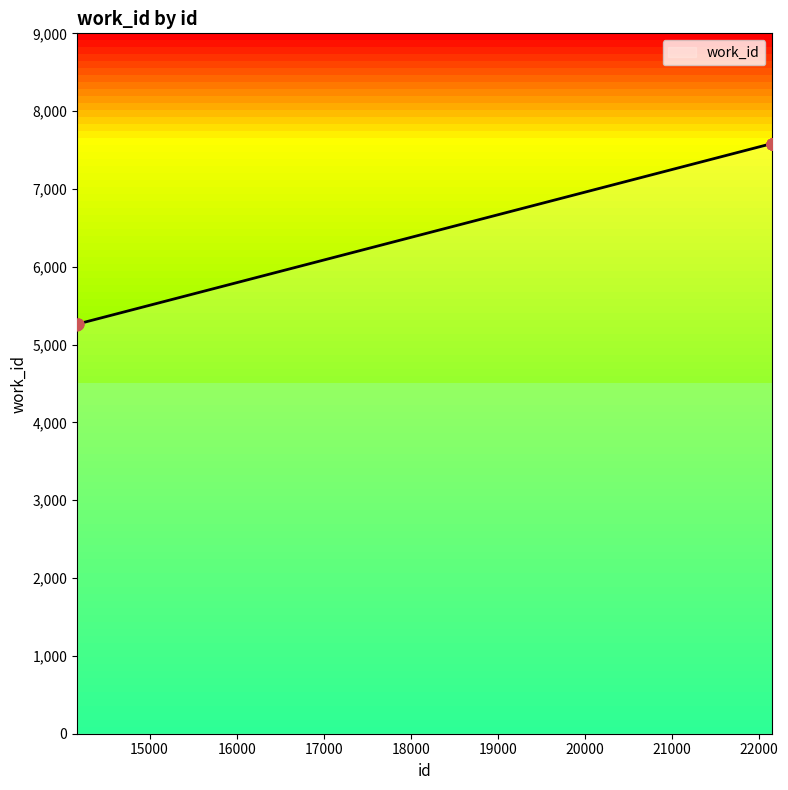

What is the difference between the maximum and minimum values?

2328